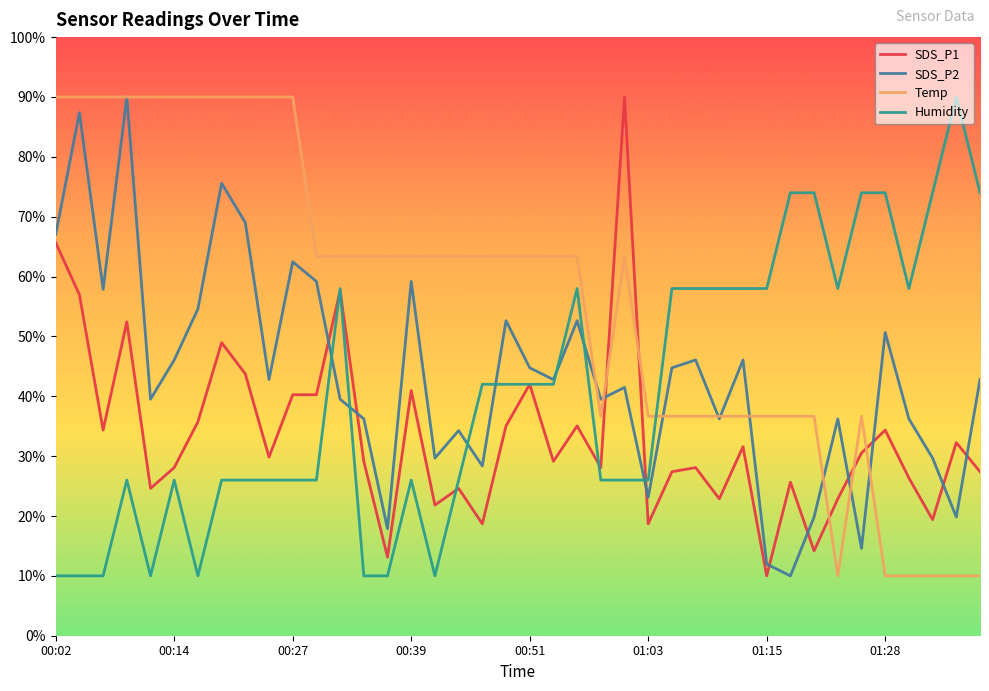

Count the number of categories in the chart.

40